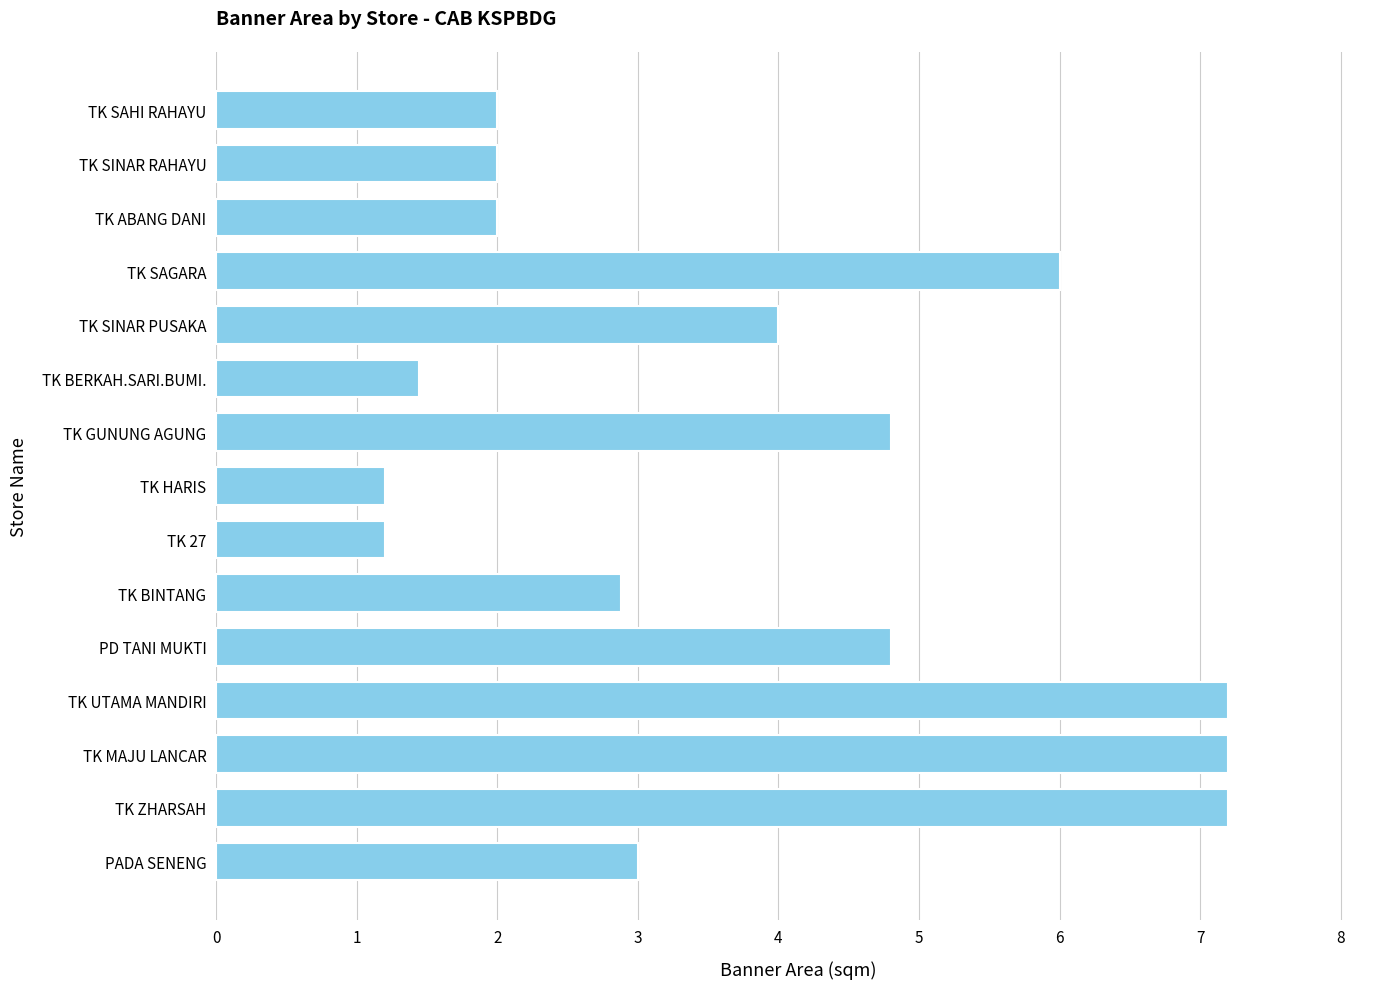

What is the difference between the maximum and minimum values?

6.0